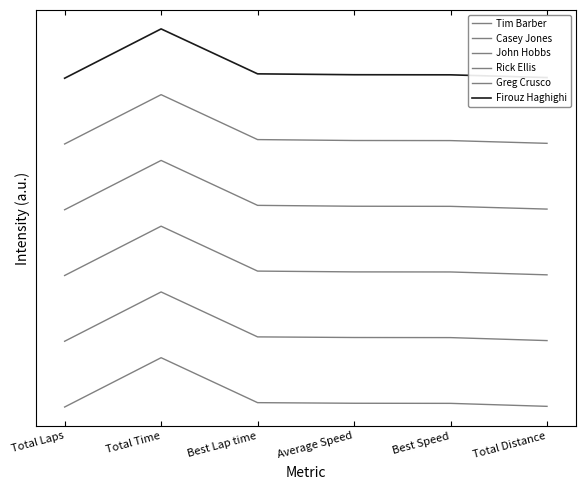

Does the chart display data point markers on the line(s)?

No